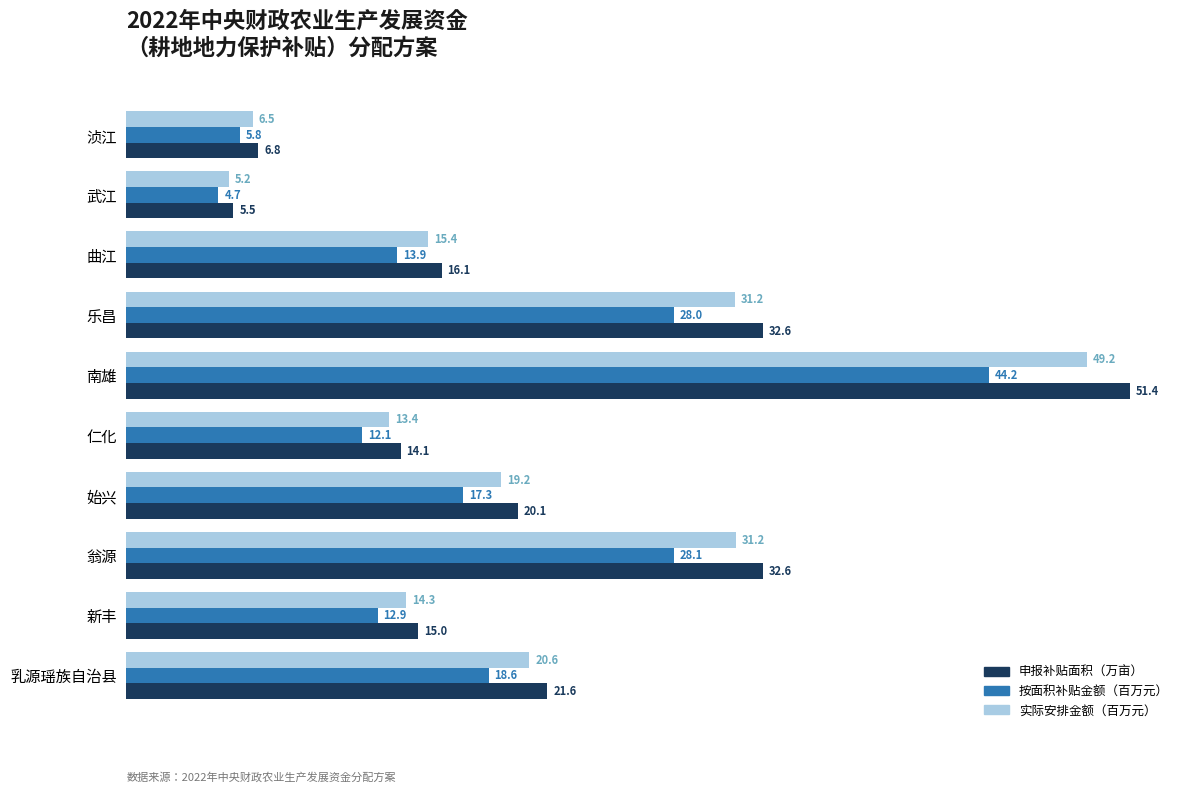

What is the approximate value of 按面积补贴金额（百万元） at 始兴?

17.3